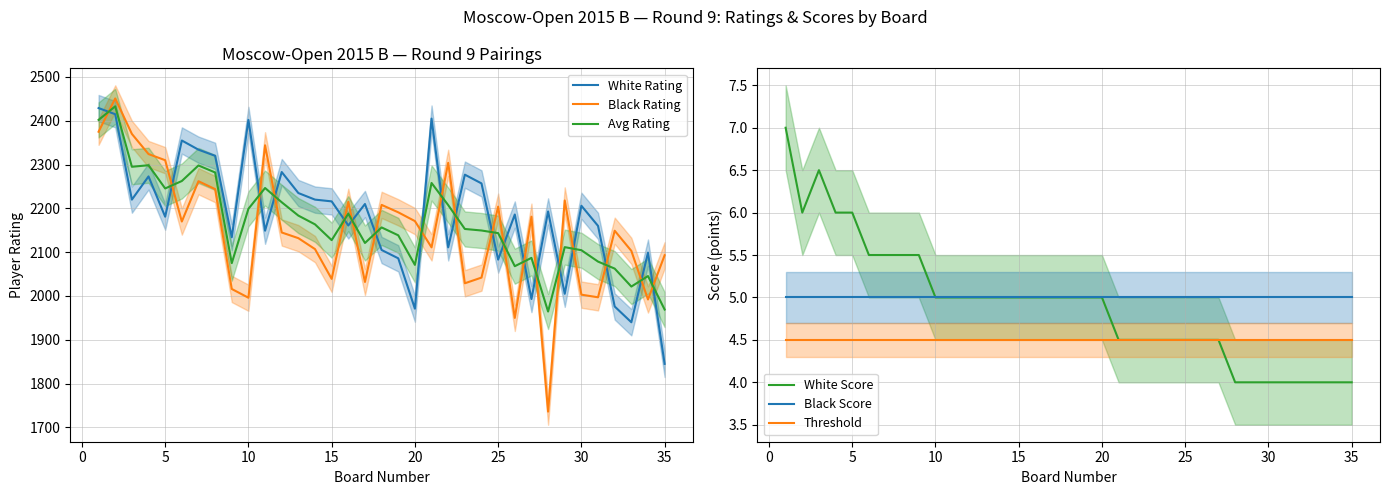

Which series has the widest spread of values?

Black Rating